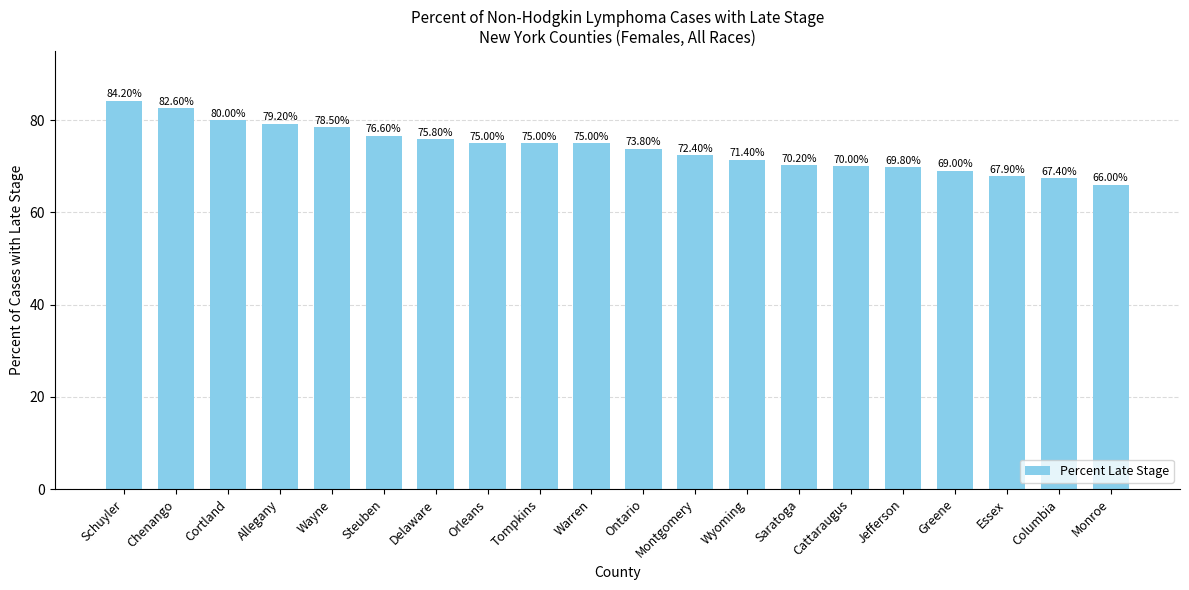

What is the difference between the values at Chenango and Essex?

14.7